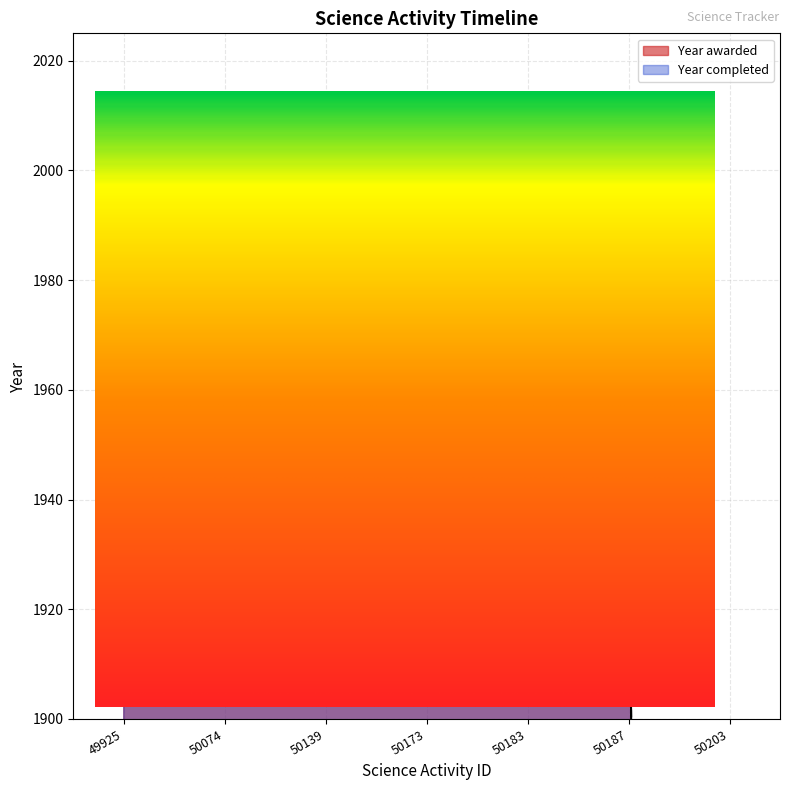

Between 50187 and 50183, which is larger?

50183